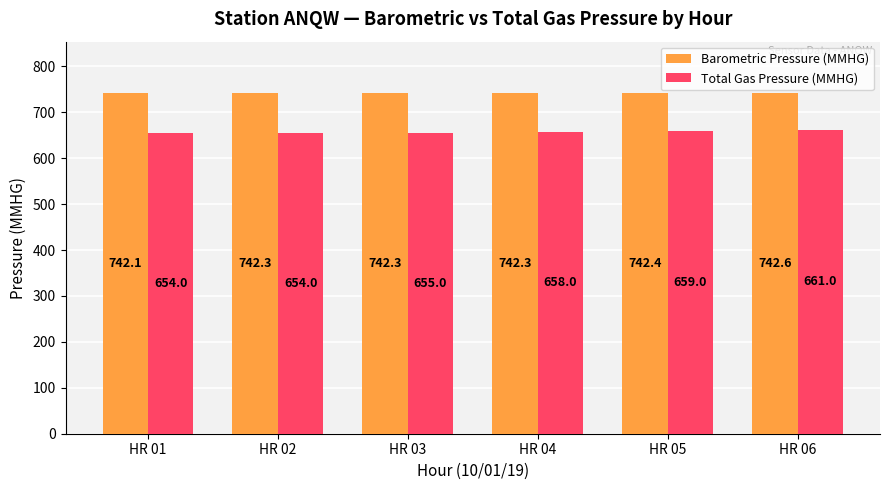

What is the difference between the highest and lowest values at HR 06?

81.6